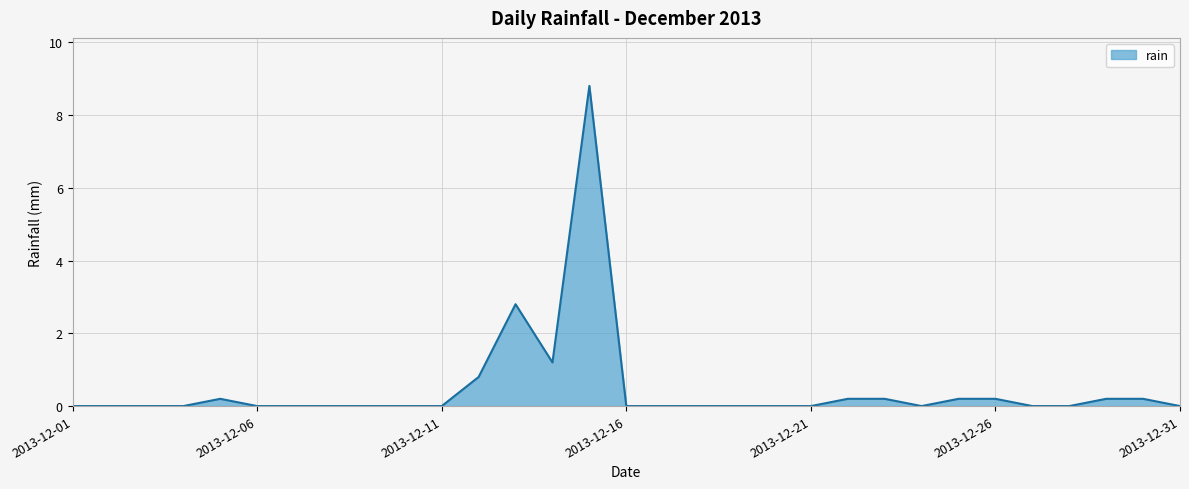

Does the chart display data point markers on the line(s)?

No